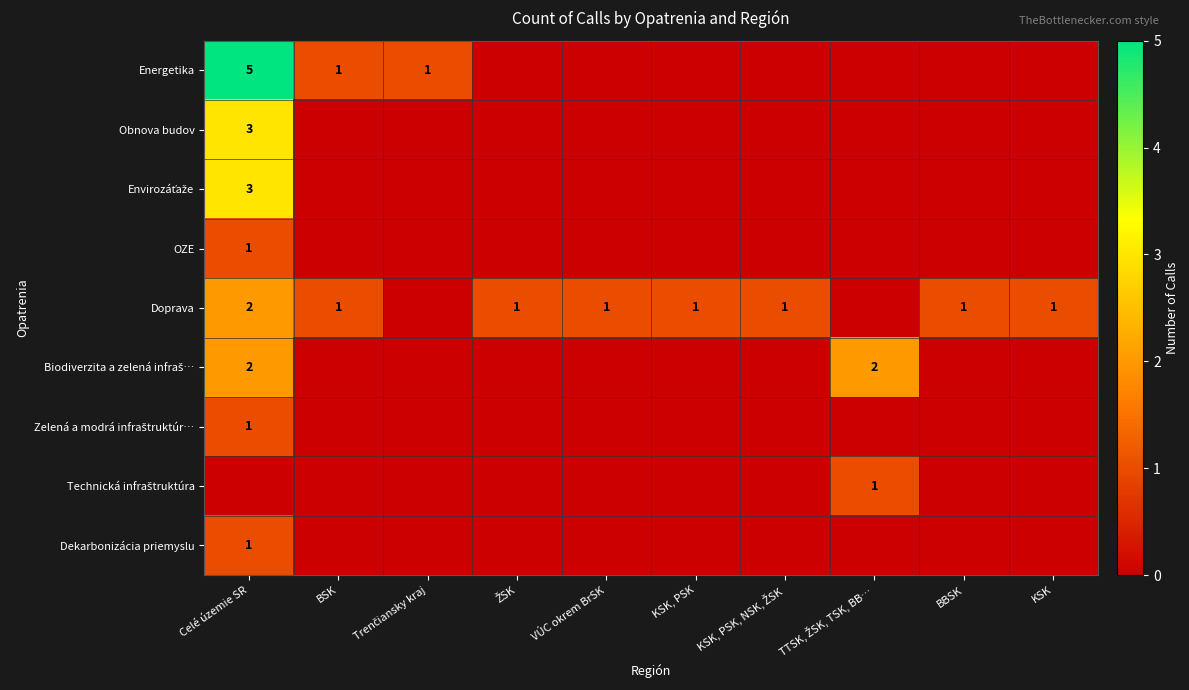

Rank the categories by Envirozáťaže value from highest to lowest.

Celé územie SR, BSK, Trenčiansky kraj, ŽSK, VÚC okrem BrSK, KSK, PSK, KSK, PSK, NSK, ŽSK, TTSK, ŽSK, TSK, BB…, BBSK, KSK